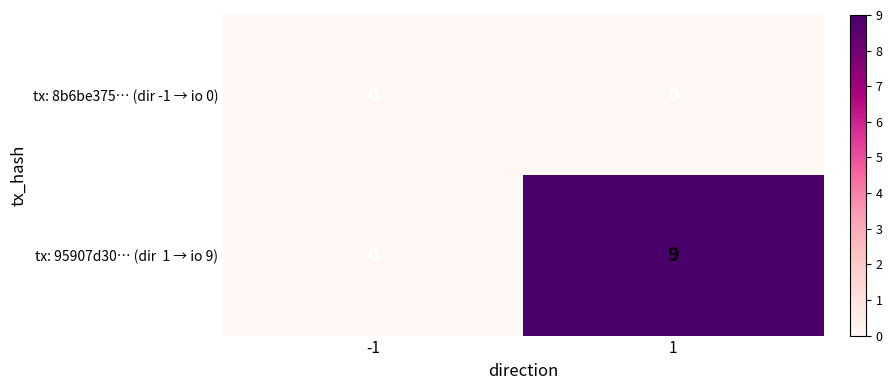

What is the total value across all series at 1?

9